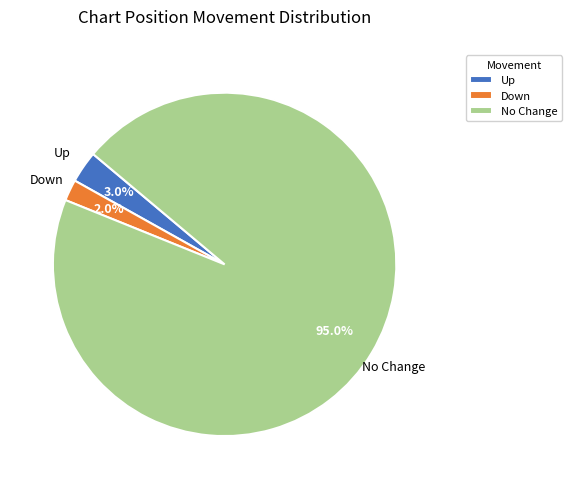

Does any single category account for the majority?

Yes